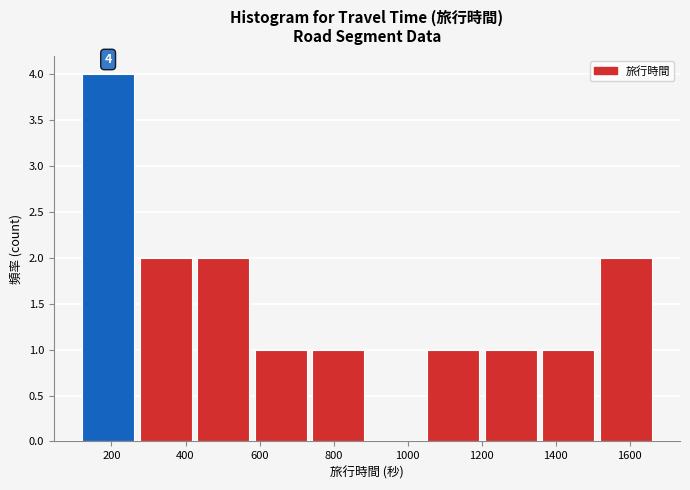

Which range on the x-axis has the tallest bar?

120 to 280